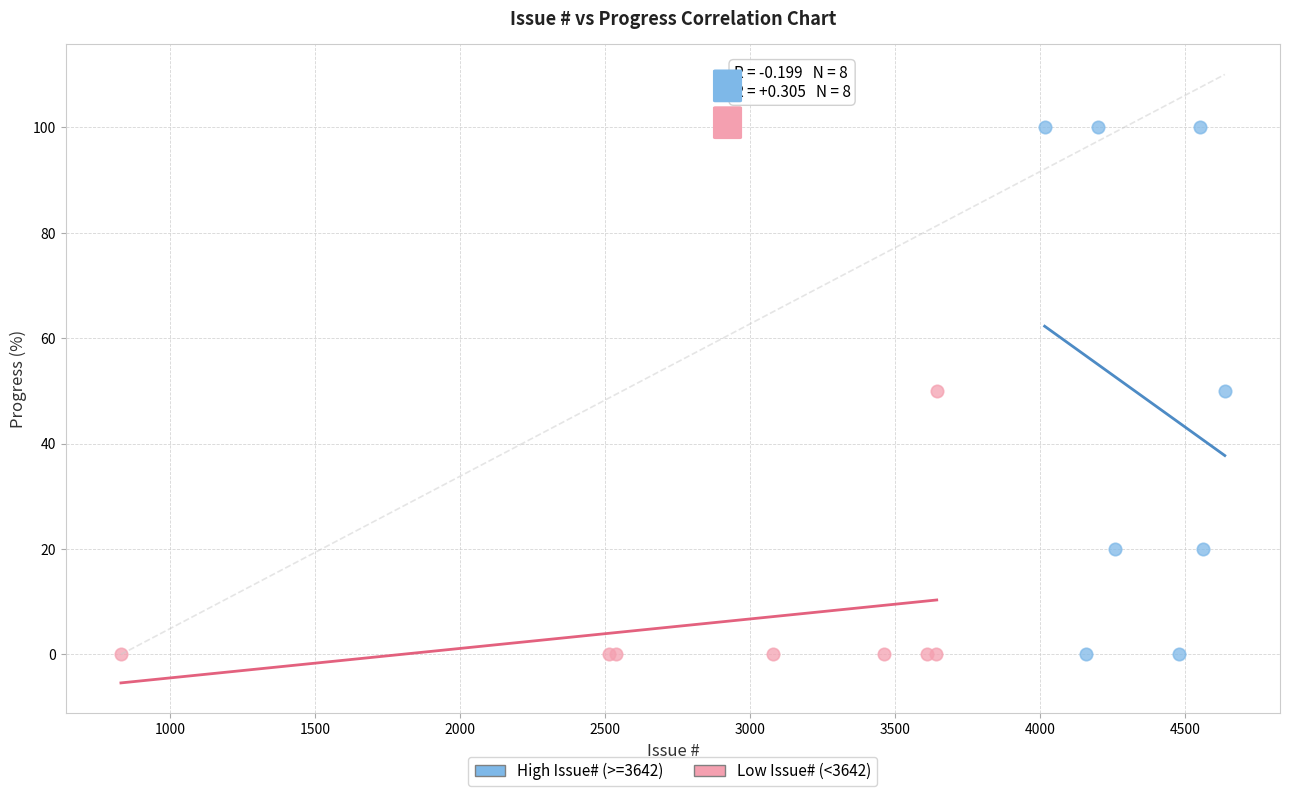

Which series contains the highest Y value?

High Issue# (>=3642)